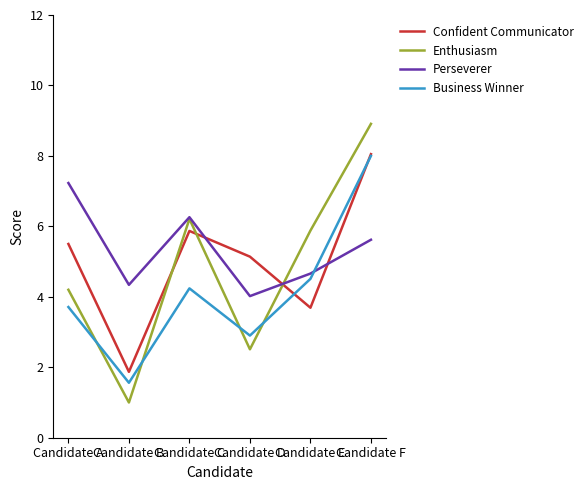

At Candidate E, list the series in order from smallest to largest.

Confident Communicator, Business Winner, Perseverer, Enthusiasm